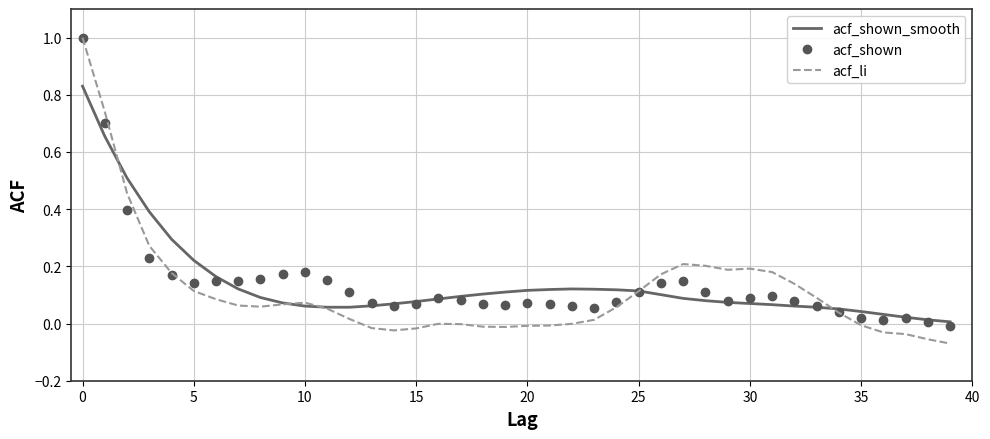

How many series are shown in this chart?

3